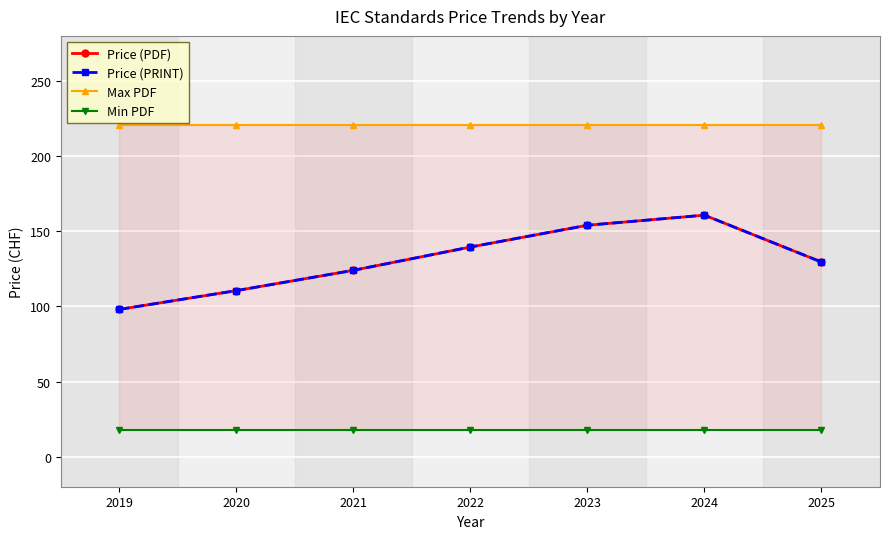

How many data points does each series have?

7